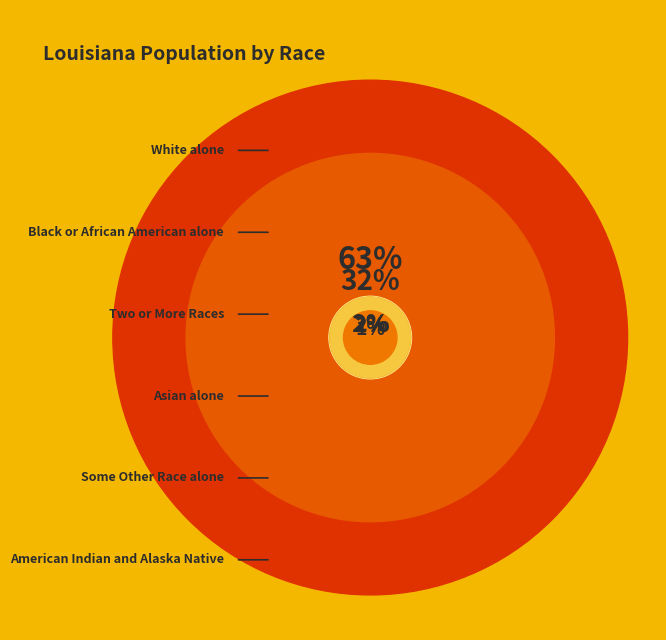

What is the ratio of the value at Black or African American alone to the value at White alone?

0.5